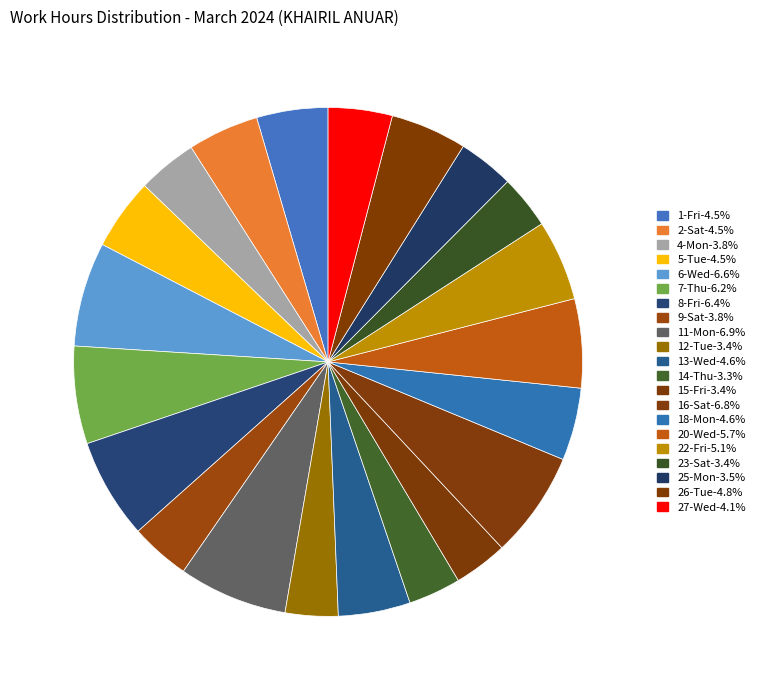

Rank the categories by value from highest to lowest.

11-Mon, 16-Sat, 6-Wed, 8-Fri, 7-Thu, 20-Wed, 22-Fri, 26-Tue, 18-Mon, 13-Wed, 5-Tue, 1-Fri, 2-Sat, 27-Wed, 9-Sat, 4-Mon, 25-Mon, 15-Fri, 23-Sat, 12-Tue, 14-Thu